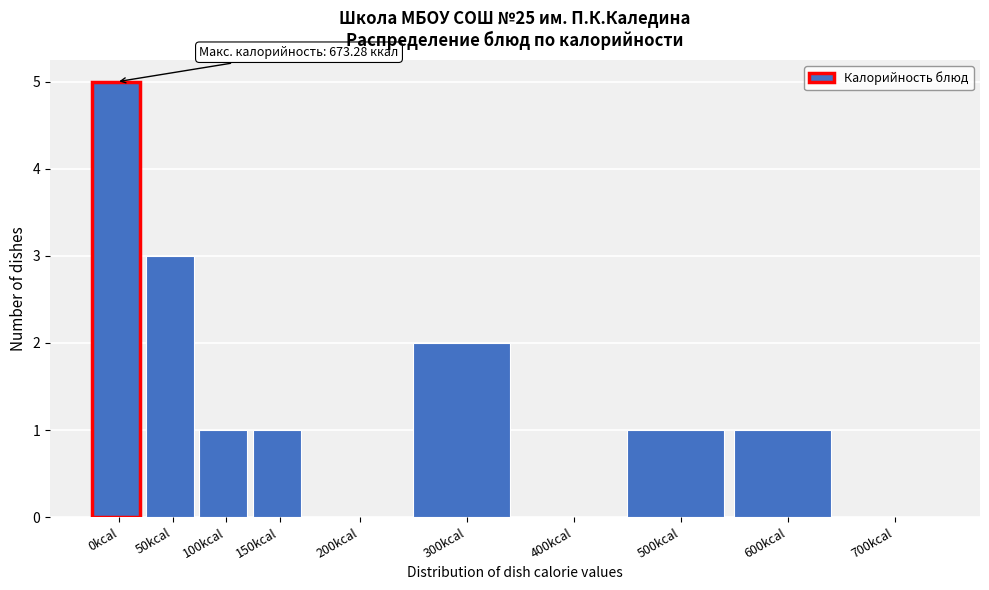

Reading right to left, list all the values displayed in this chart.

700kcal=0	600kcal=1	500kcal=1	400kcal=0	300kcal=2	200kcal=0	150kcal=1	100kcal=1	50kcal=3	0kcal=5